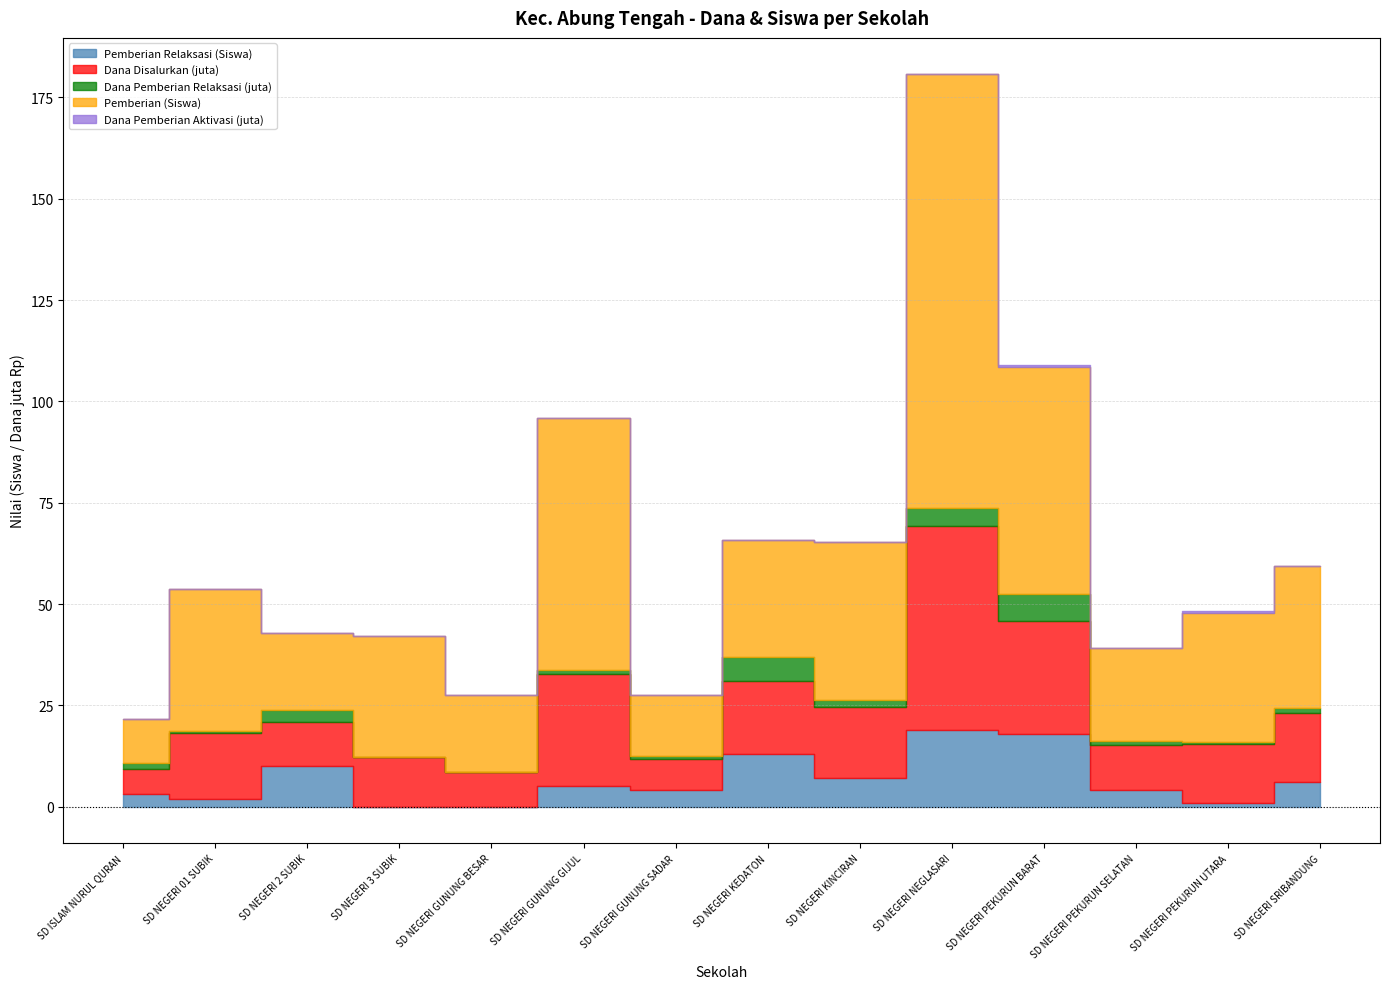

True or false: Pemberian Relaksasi (Siswa) has a value of 5.0 at SD NEGERI GUNUNG GIJUL.

True